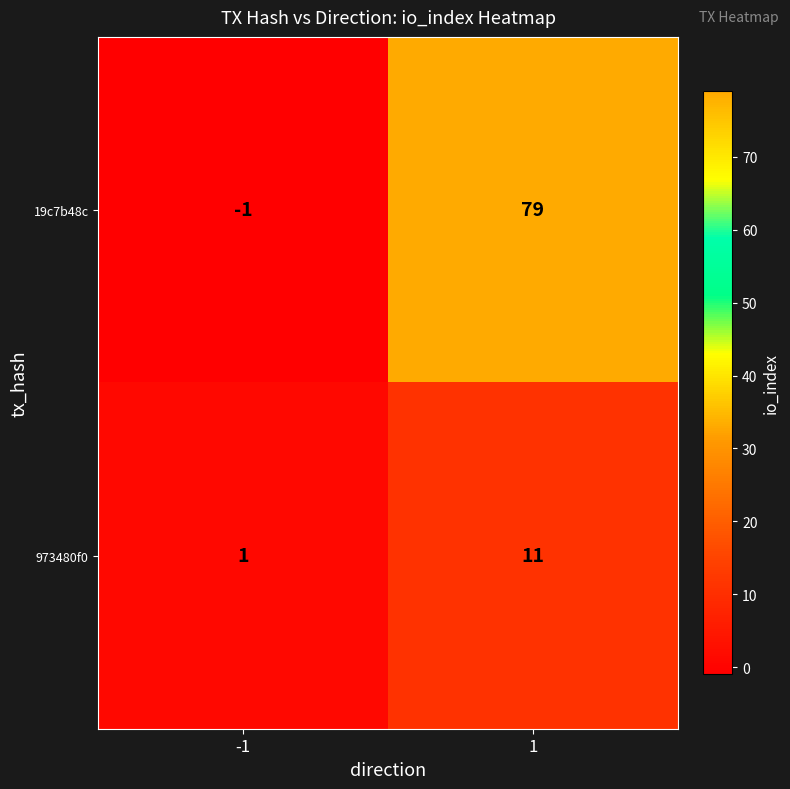

What is the maximum value shown in the chart?

79